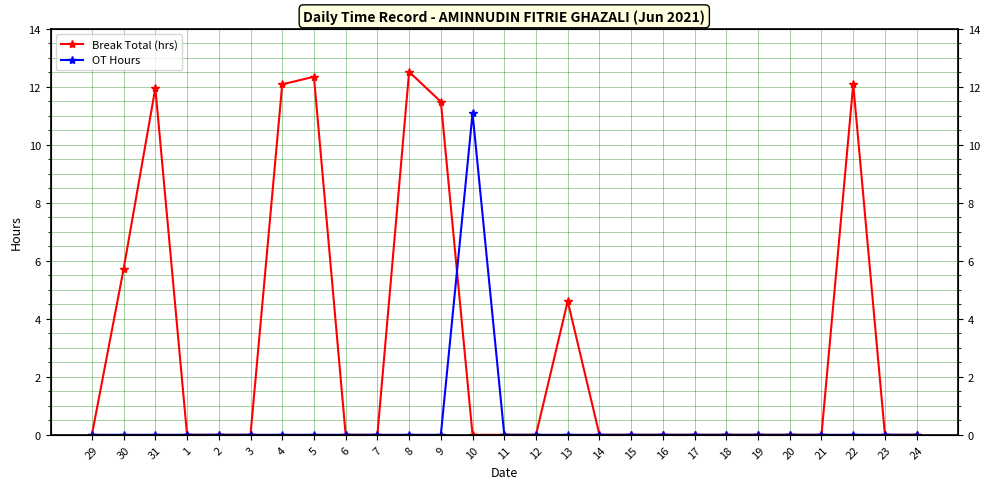

Reading right to left, extract all data points from this chart.

Break Total (hrs): 24=0.0	23=0.0	22=12.1	21=0.0	20=0.0	19=0.0	18=0.0	17=0.0	16=0.0	15=0.0	14=0.0	13=4.6	12=0.0	11=0.0	10=0.0	9=11.5	8=12.5	7=0.0	6=0.0	5=12.3	4=12.1	3=0.0	2=0.0	1=0.0	31=12.0	30=5.7	29=0.0
OT Hours: 24=0.0	23=0.0	22=0.0	21=0.0	20=0.0	19=0.0	18=0.0	17=0.0	16=0.0	15=0.0	14=0.0	13=0.0	12=0.0	11=0.0	10=11.1	9=0.0	8=0.0	7=0.0	6=0.0	5=0.0	4=0.0	3=0.0	2=0.0	1=0.0	31=0.0	30=0.0	29=0.0